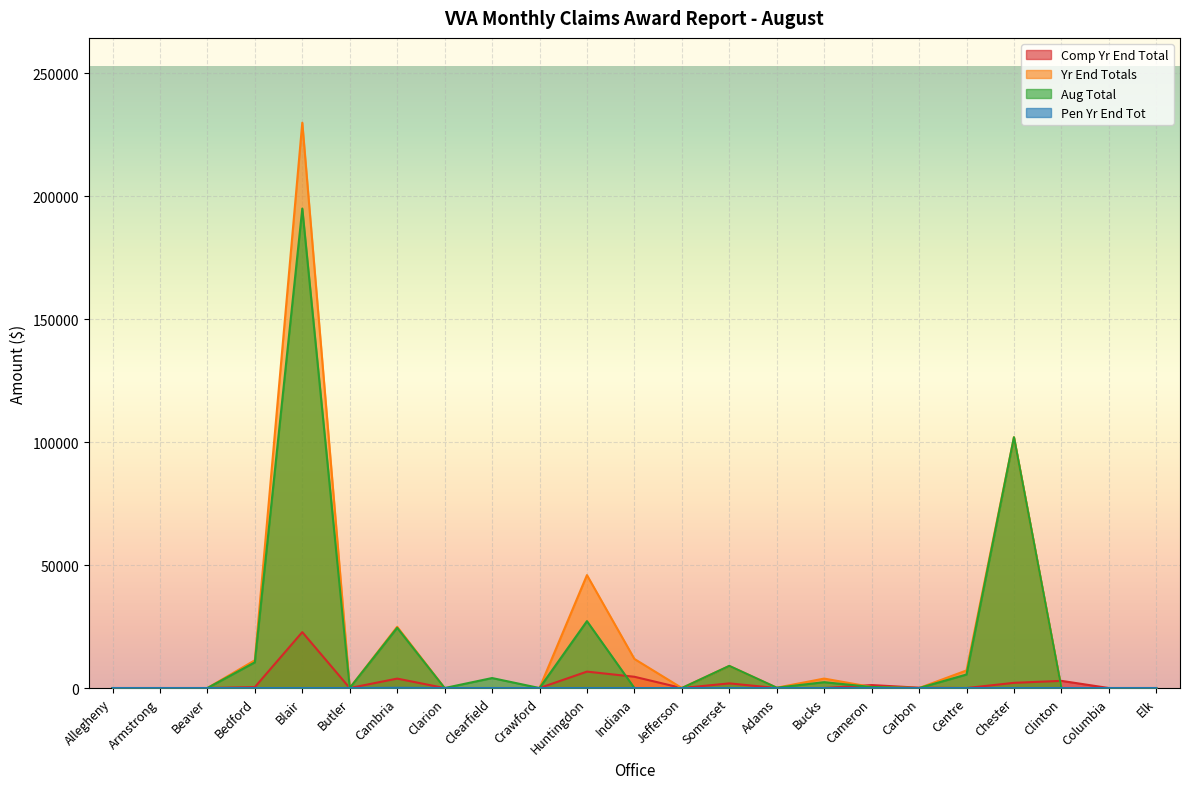

At how many categories does at least one series exceed 104688?

1